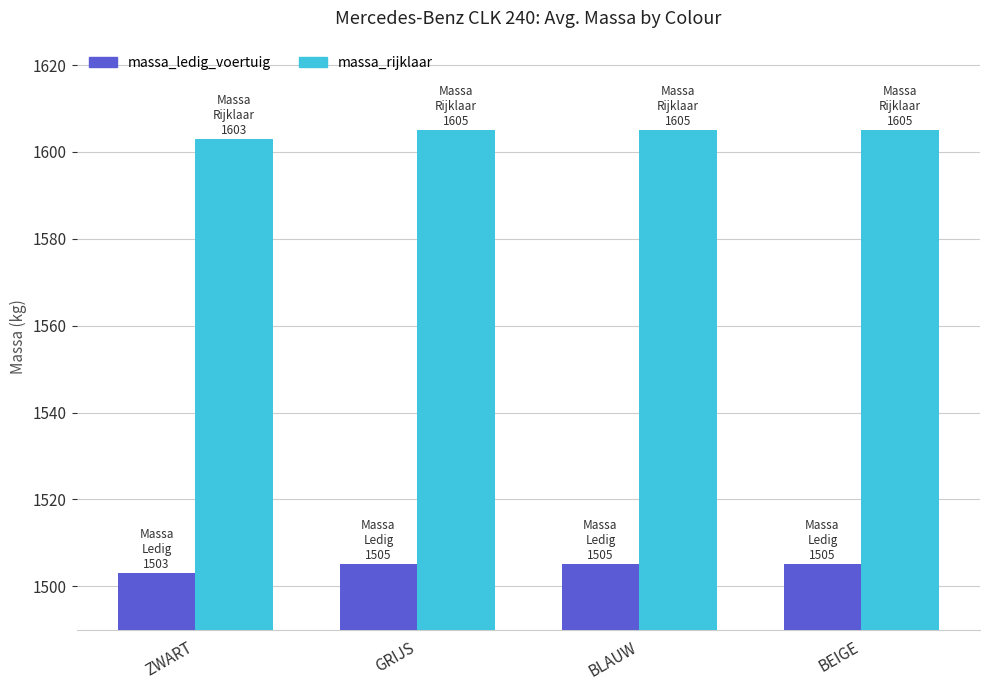

Reading left to right, what are all the values shown in this chart?

massa_ledig_voertuig: ZWART=1503	GRIJS=1505	BLAUW=1505	BEIGE=1505
massa_rijklaar: ZWART=1603	GRIJS=1605	BLAUW=1605	BEIGE=1605